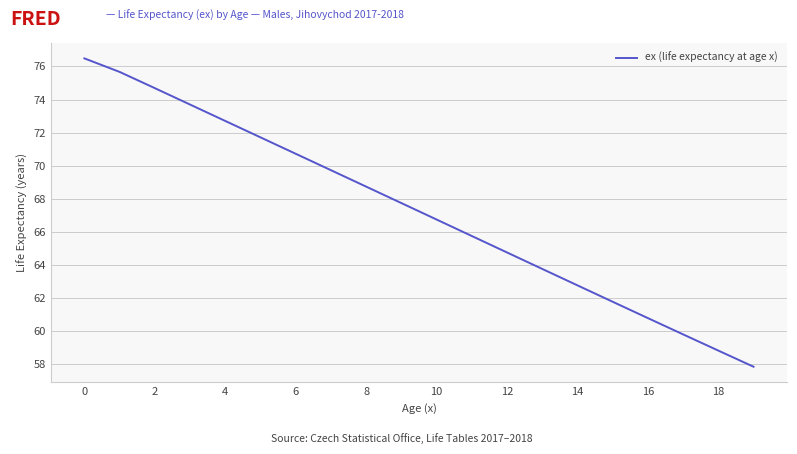

What is the difference between the maximum and minimum values?

18.6